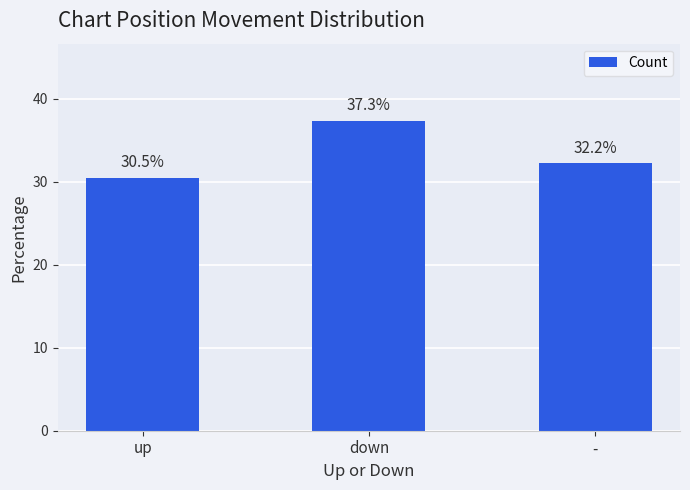

What is the label of the 3rd bar from the right?

up